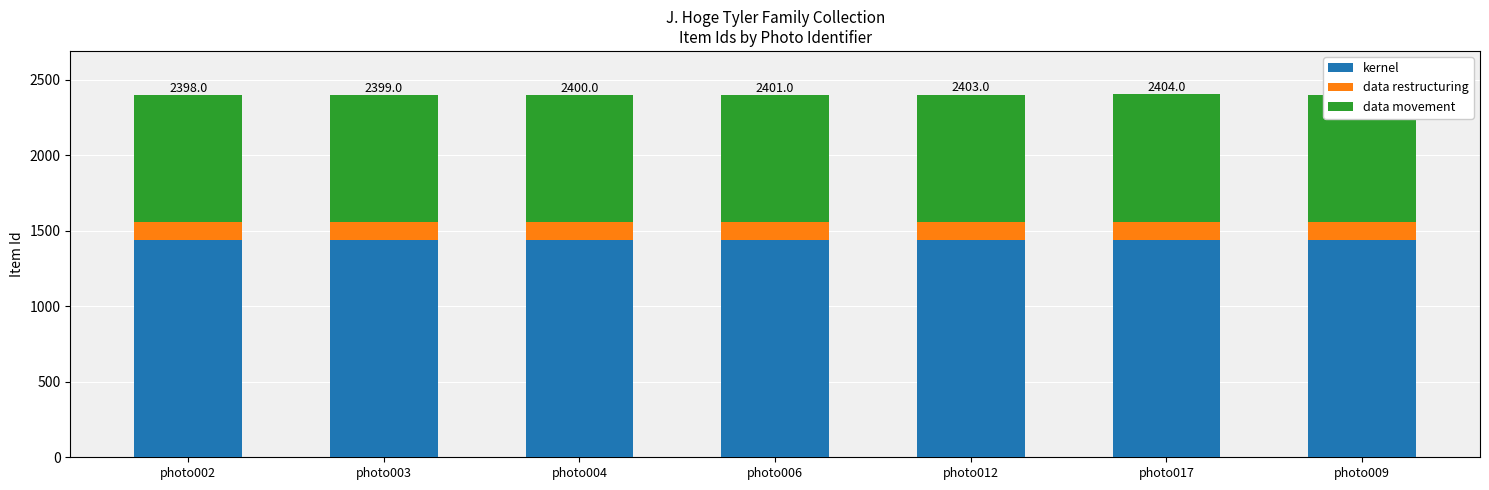

What is the total value across all series at photo009?

2402